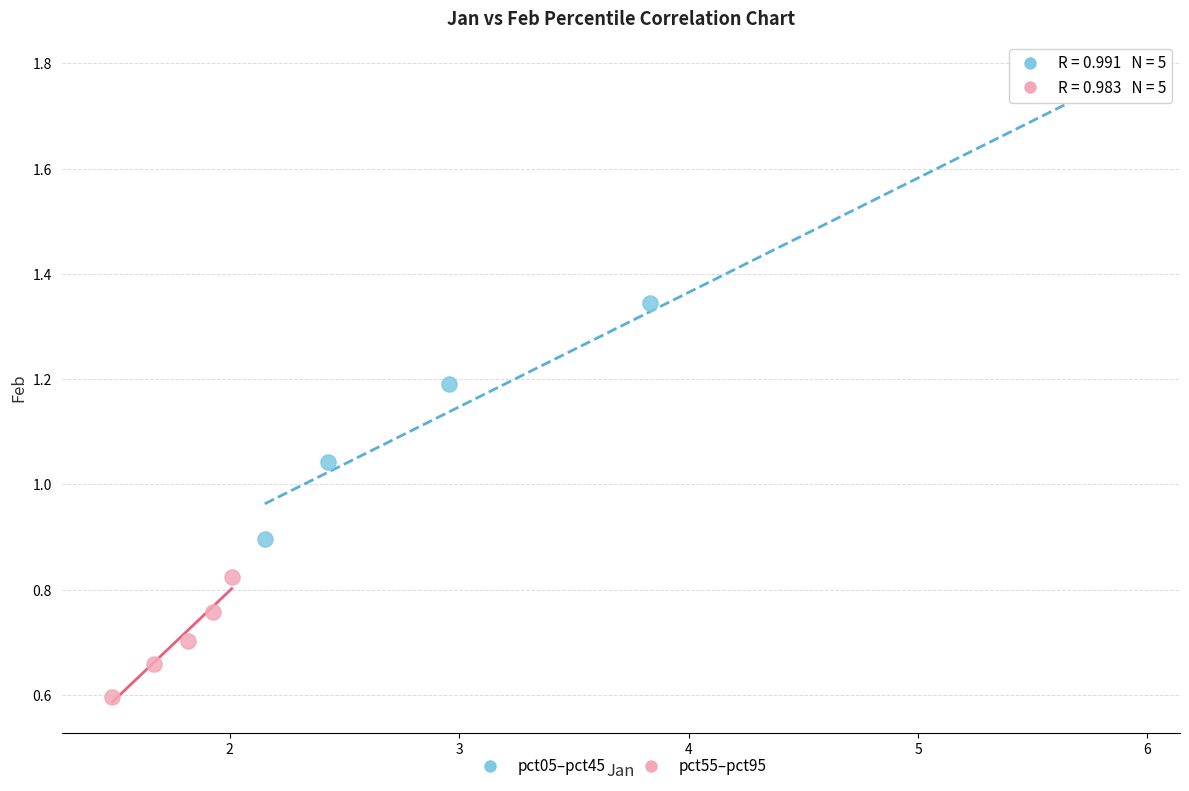

Which series contains the highest Y value?

pct05–pct45